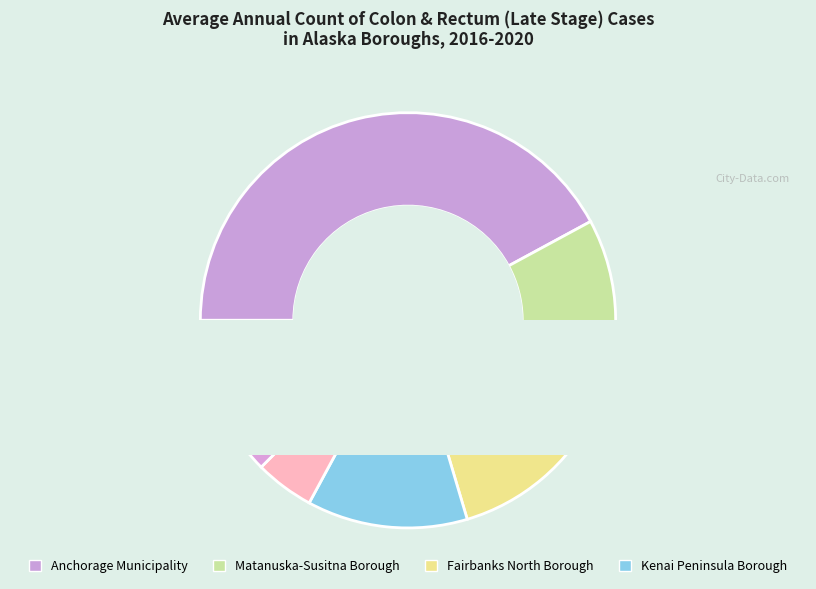

What is the change in value from Anchorage Municipality to Juneau City and Borough?

-59